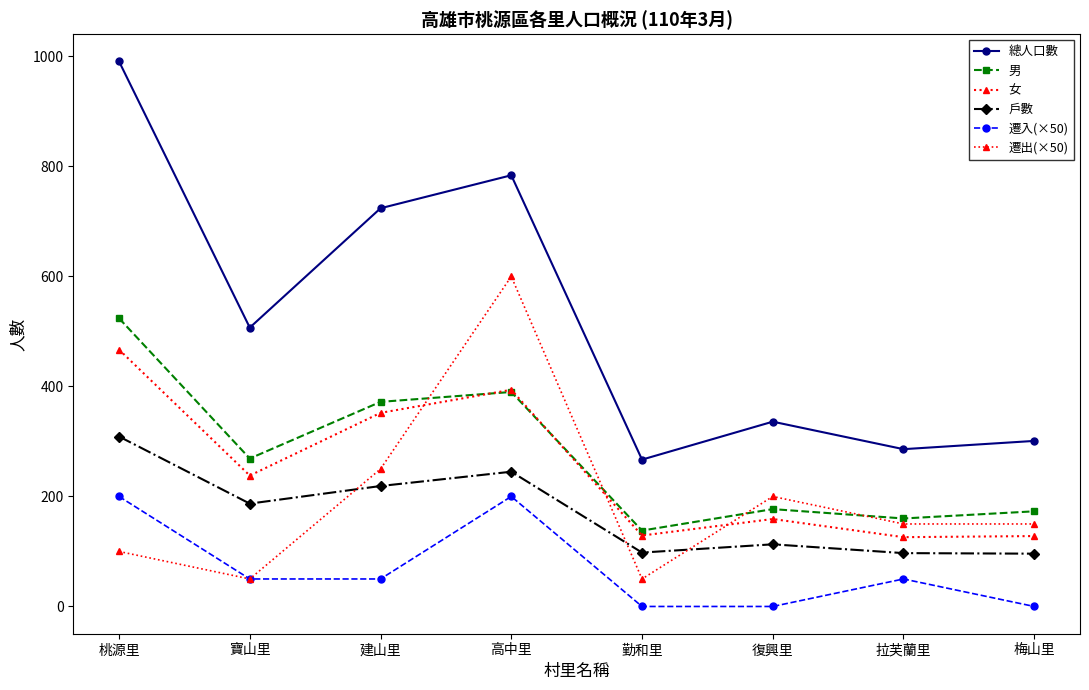

What position from the right is 勤和里?

4